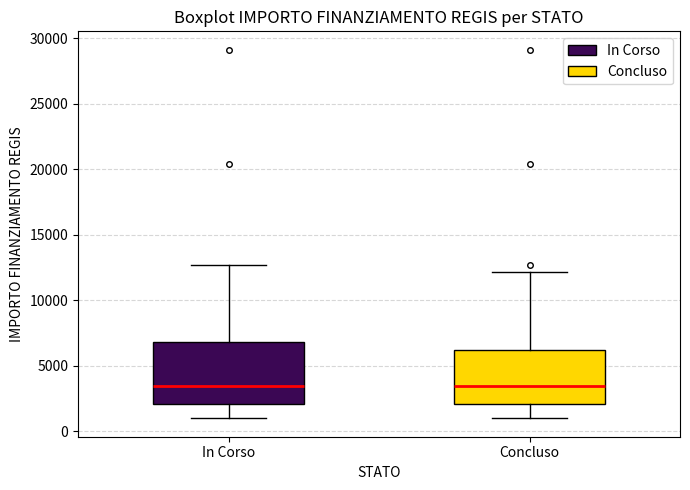

Comparing the boxes themselves (not the whiskers), which one is the tallest?

In Corso